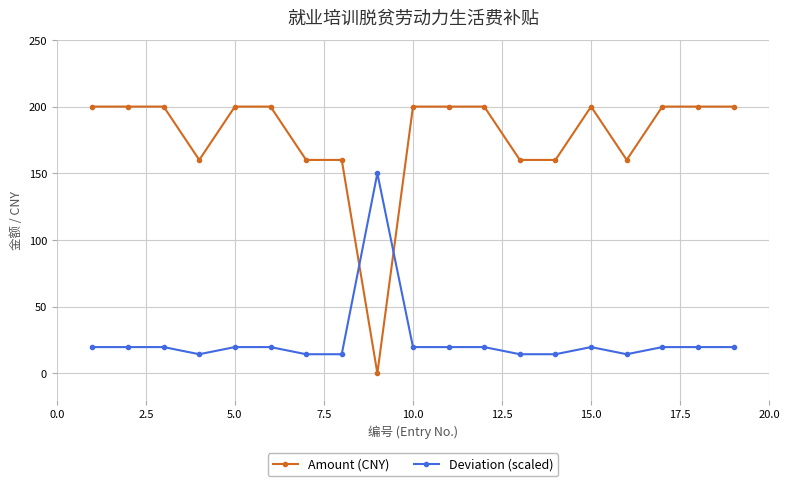

Reading right to left, extract all data points from this chart.

Amount (CNY): 200.0	200.0	200.0	160.0	200.0	160.0	160.0	200.0	200.0	200.0	0.0	160.0	160.0	200.0	200.0	160.0	200.0	200.0	200.0
Deviation (scaled): 19.6	19.6	19.6	14.3	19.6	14.3	14.3	19.6	19.6	19.6	150.0	14.3	14.3	19.6	19.6	14.3	19.6	19.6	19.6